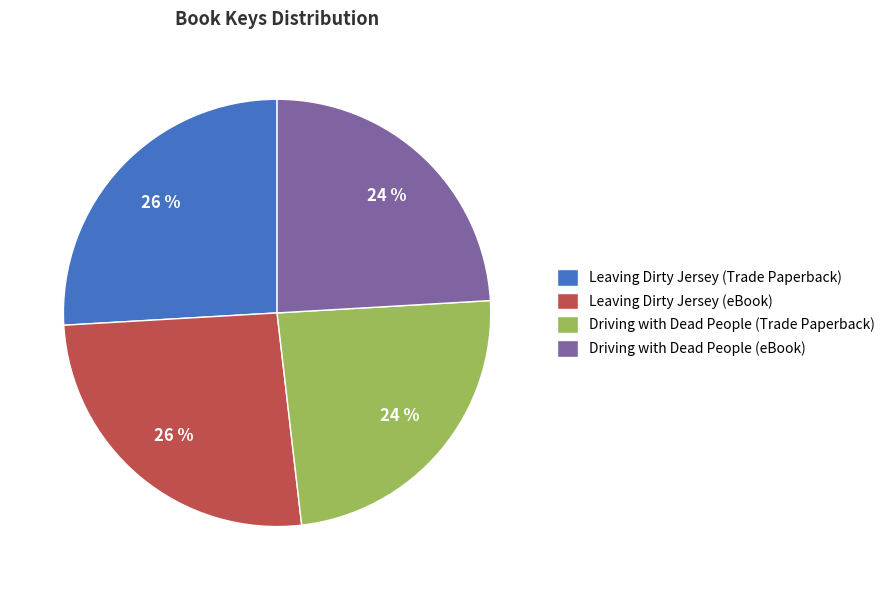

To the nearest percent, what portion does Driving with Dead People (eBook) represent?

24%